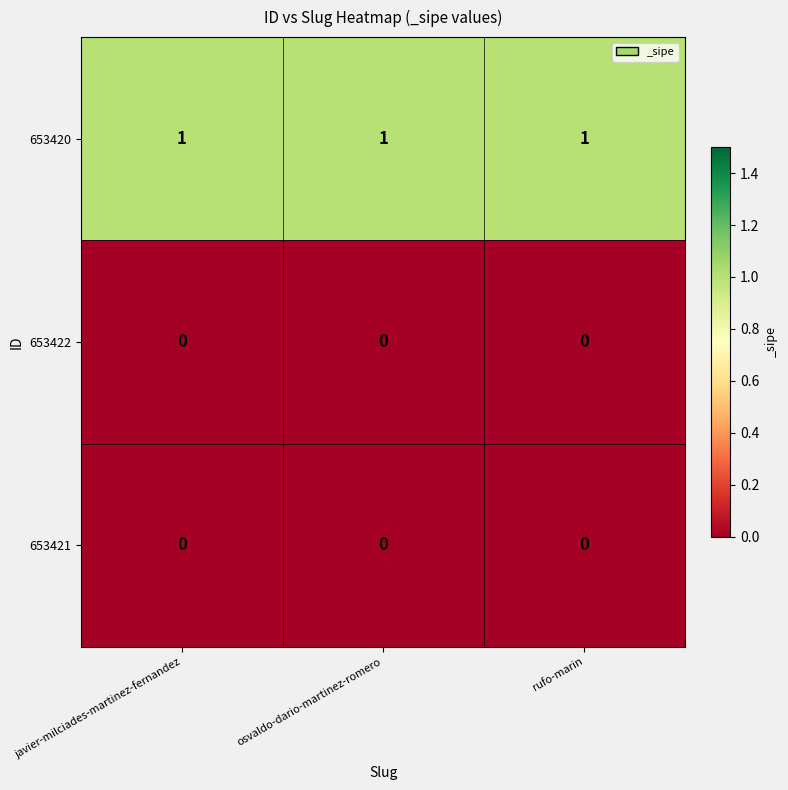

The value of 653422 at osvaldo-dario-martinez-romero is 0. True or false?

True